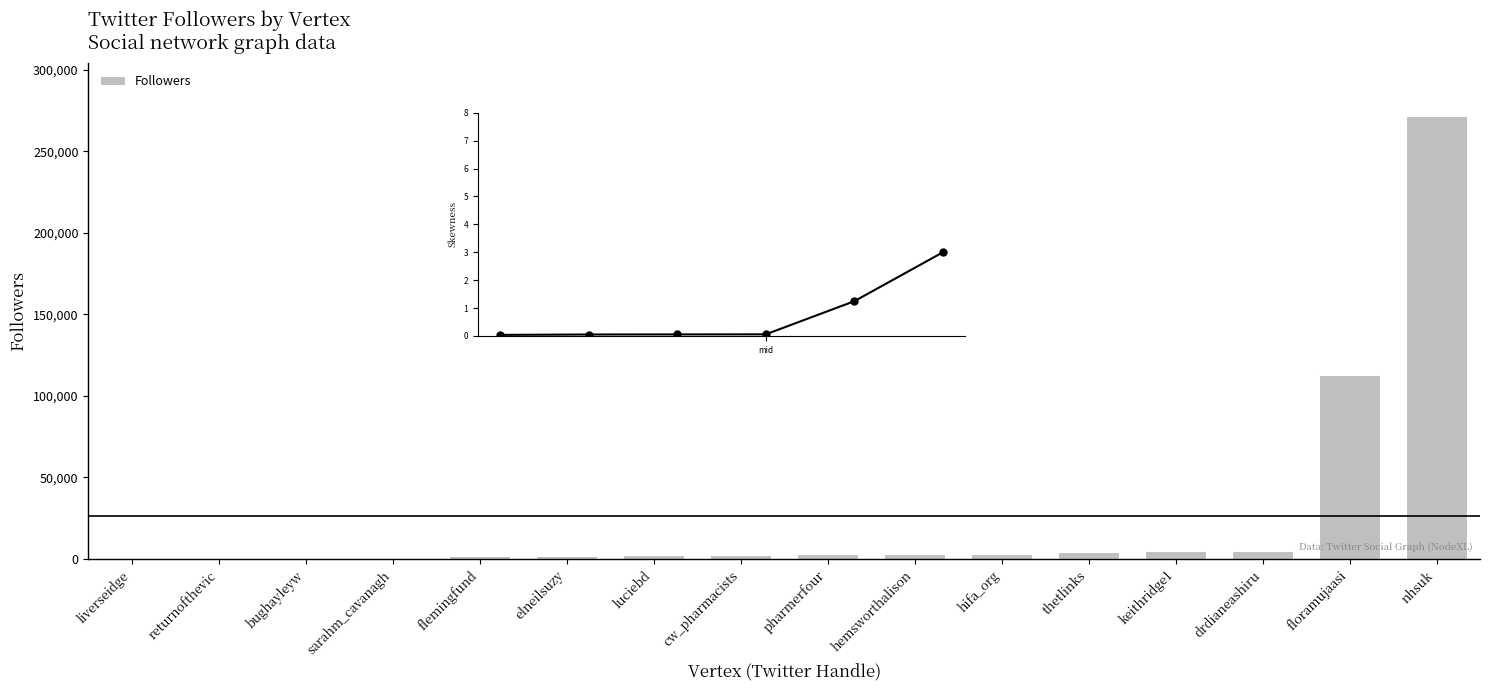

The chart shows a value of 112633 at floramujaasi. True or false?

True